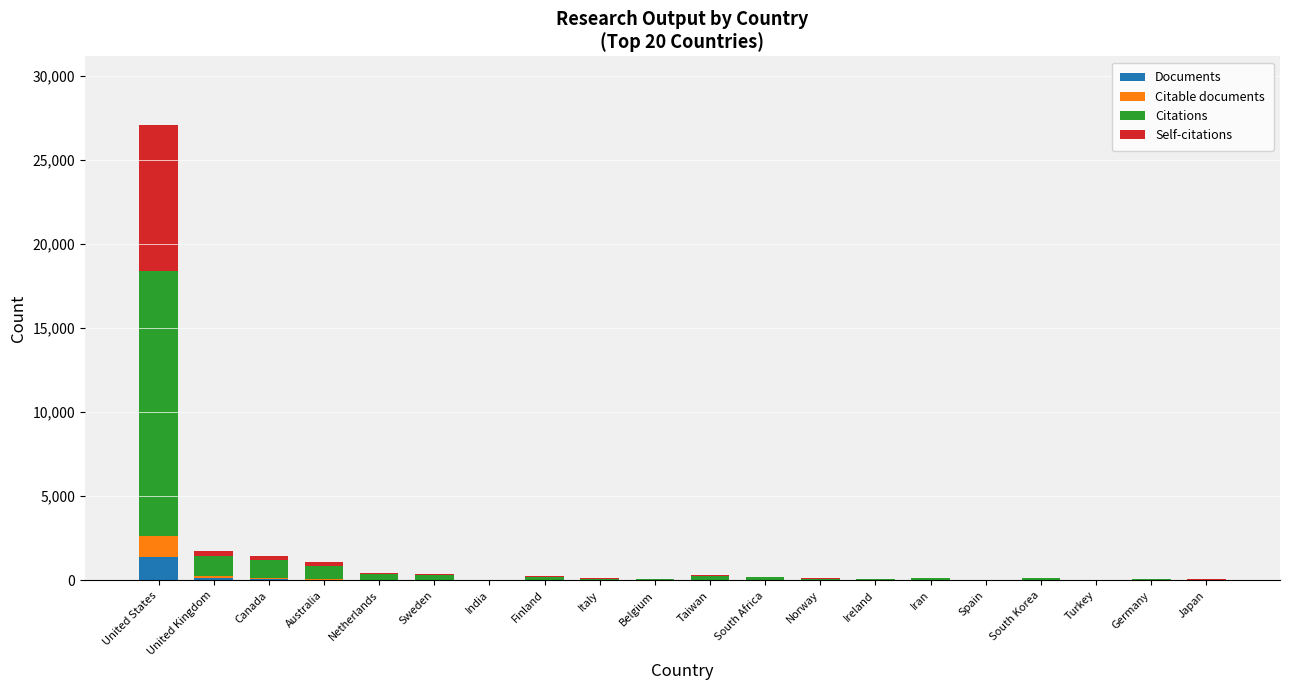

At which category is the sum across all series the highest?

United States